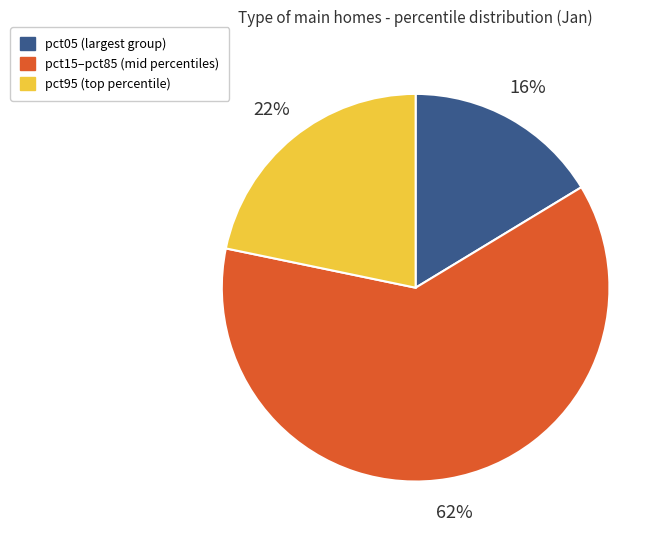

To the nearest percent, what is the difference between the largest and smallest slice percentages?

46%